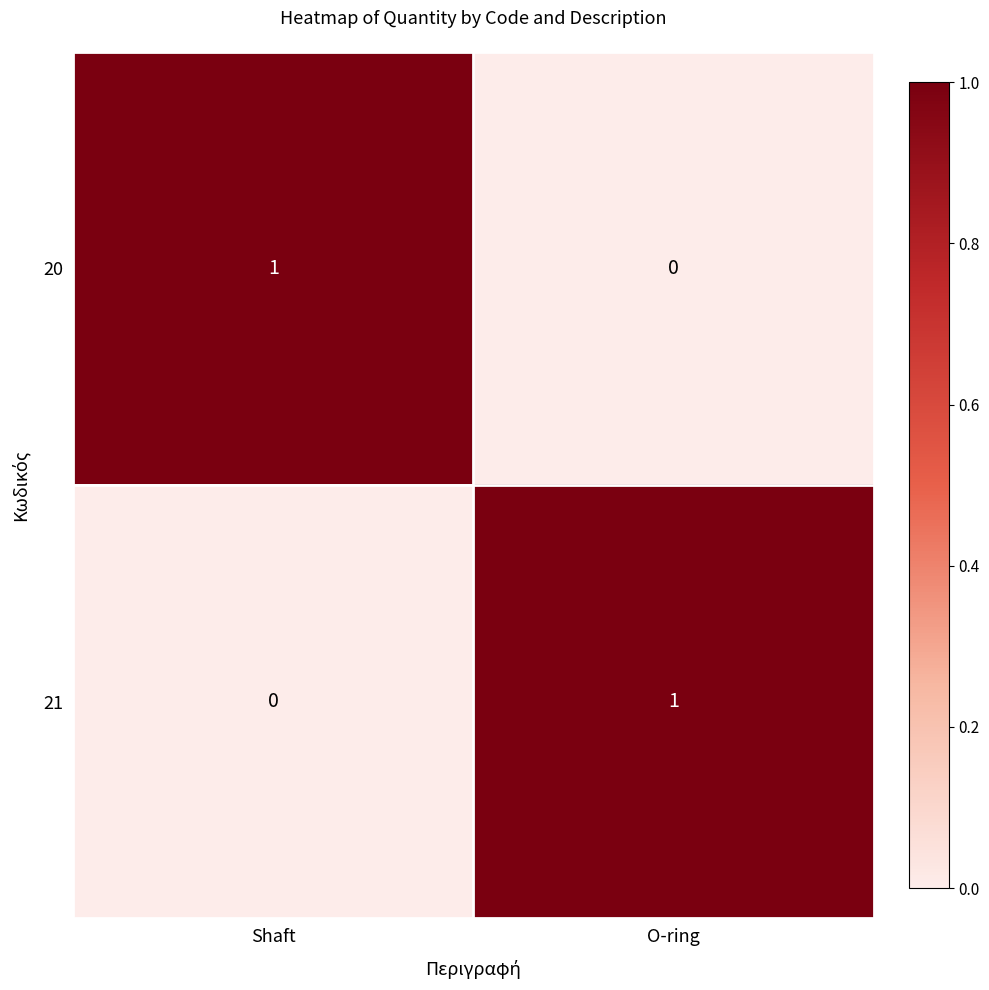

Where is 20 nearest to the value 0?

O-ring